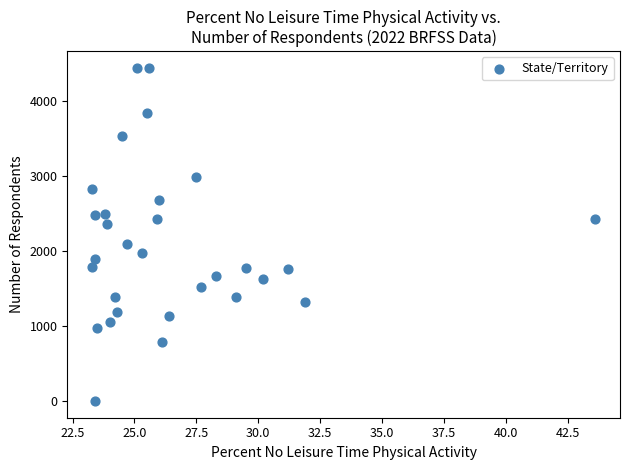

What is the range of Y values (max minus min)?

4437